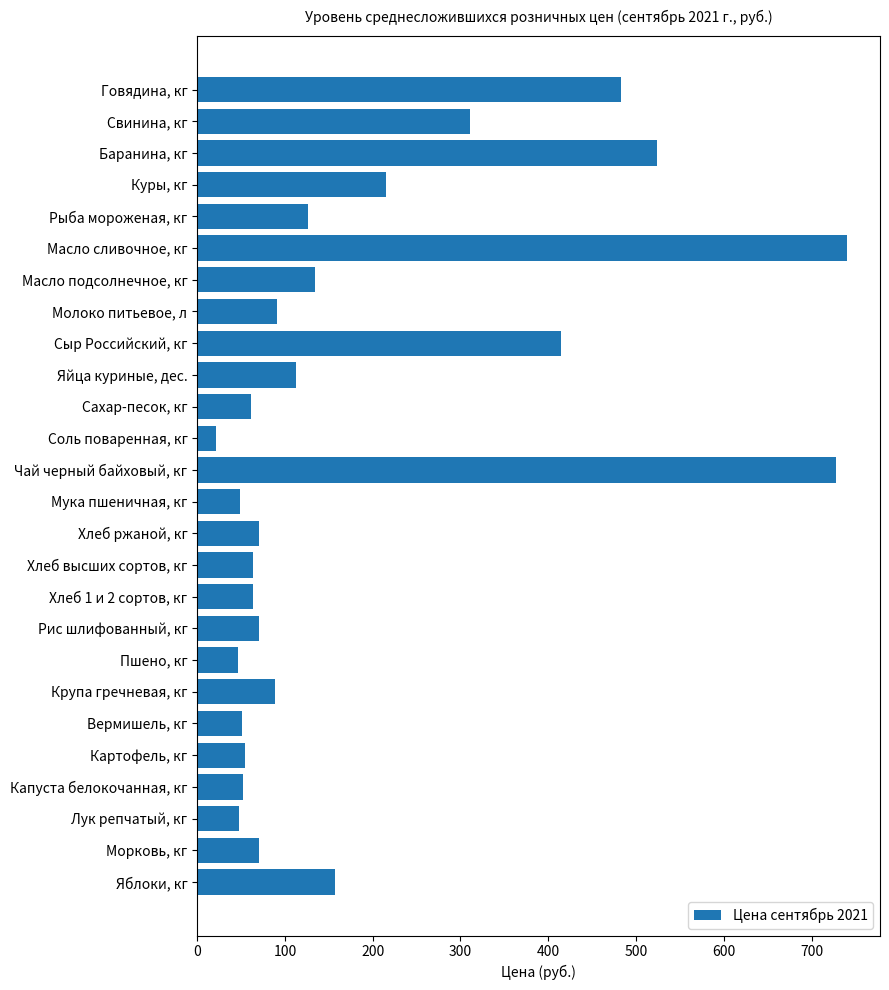

How many values are below 88?

13